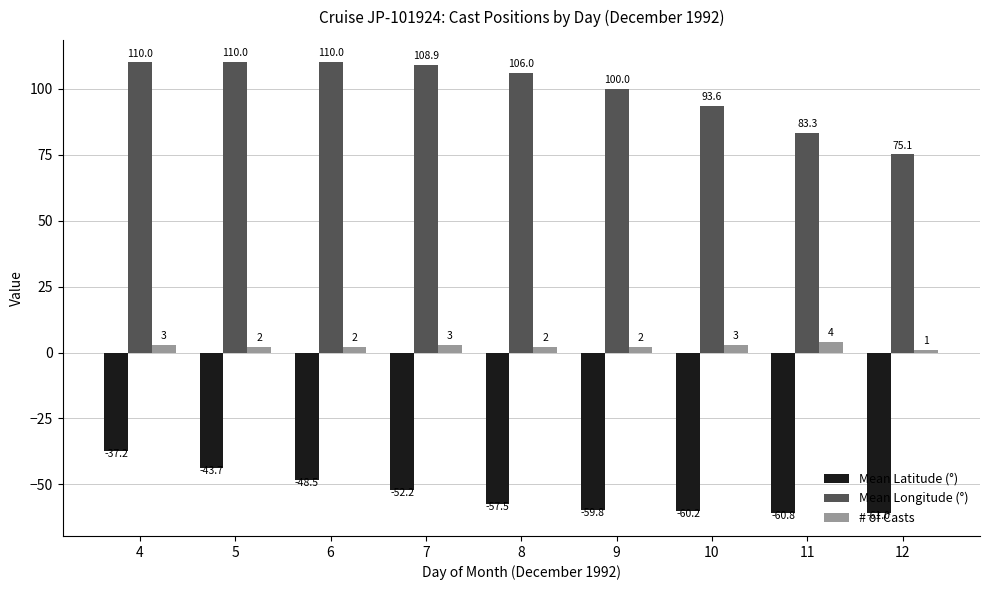

What is the average value of the # of Casts series?

2.4